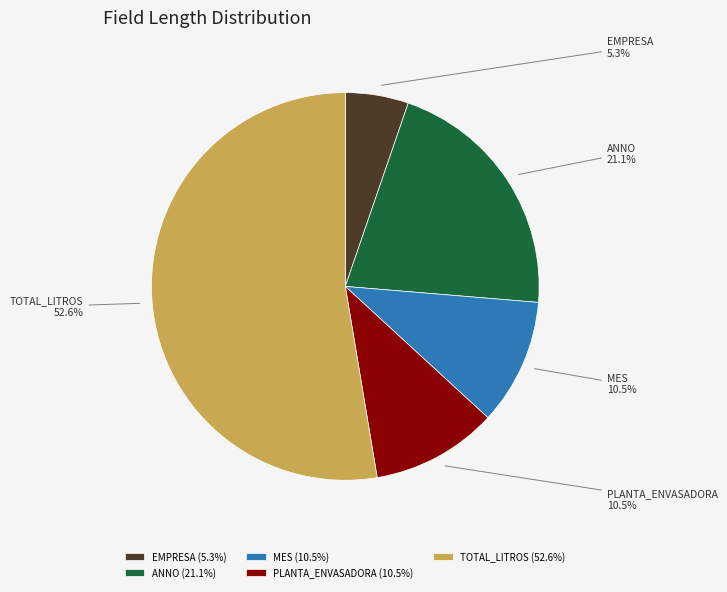

Does ANNO represent more than half of the total?

No